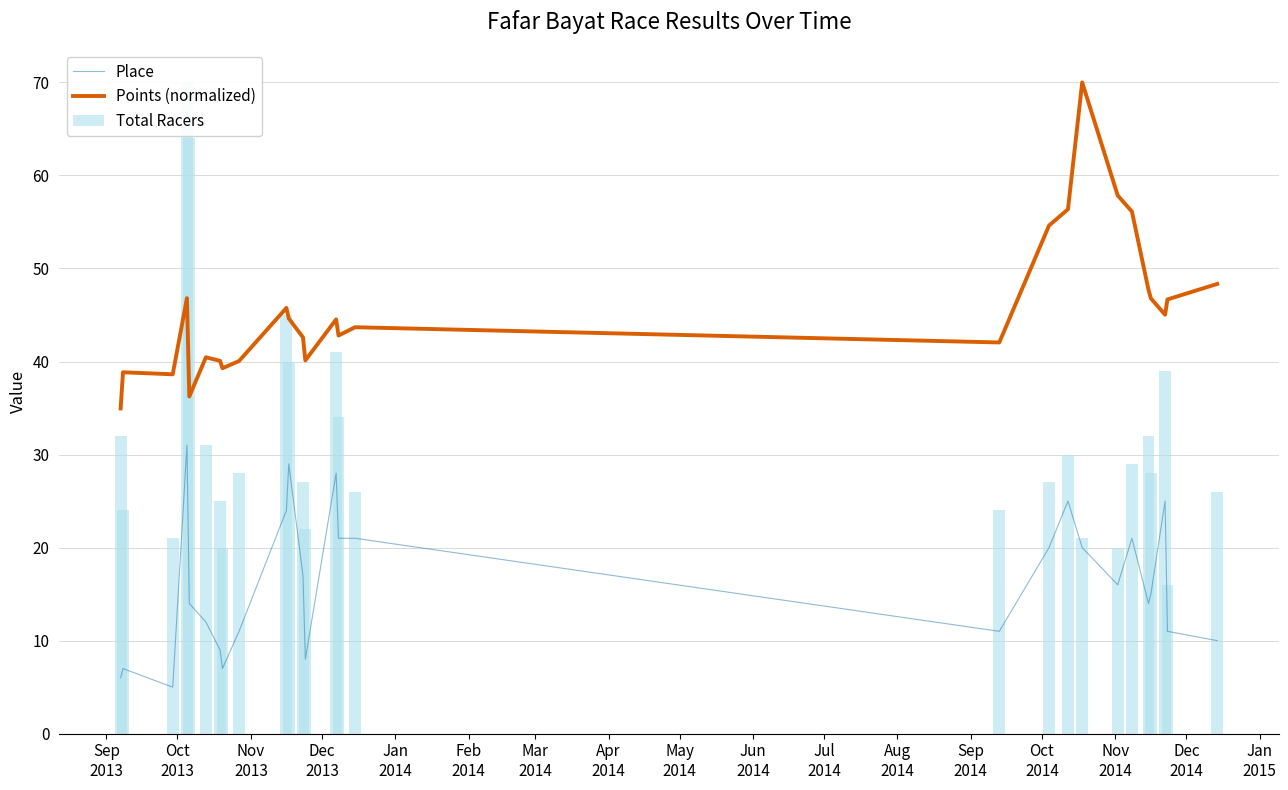

Which series has the largest range (max minus min)?

Total Racers